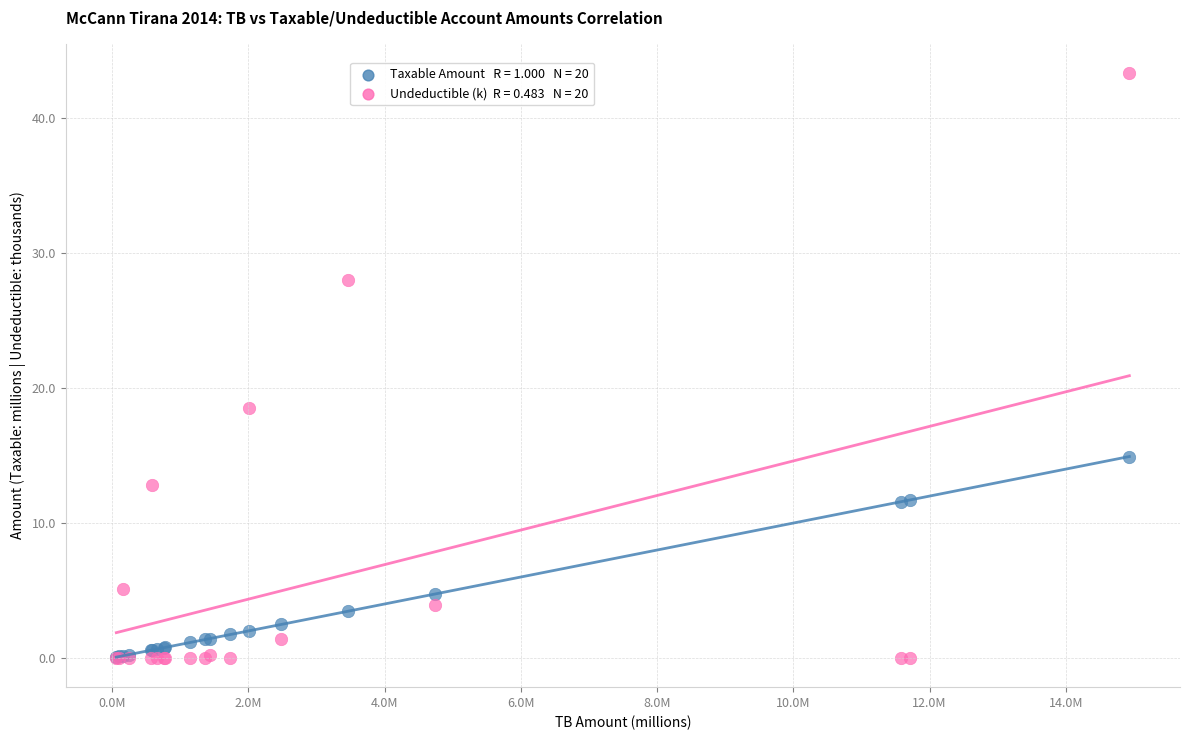

Across all series, what Y value is closest to 21?

18.5